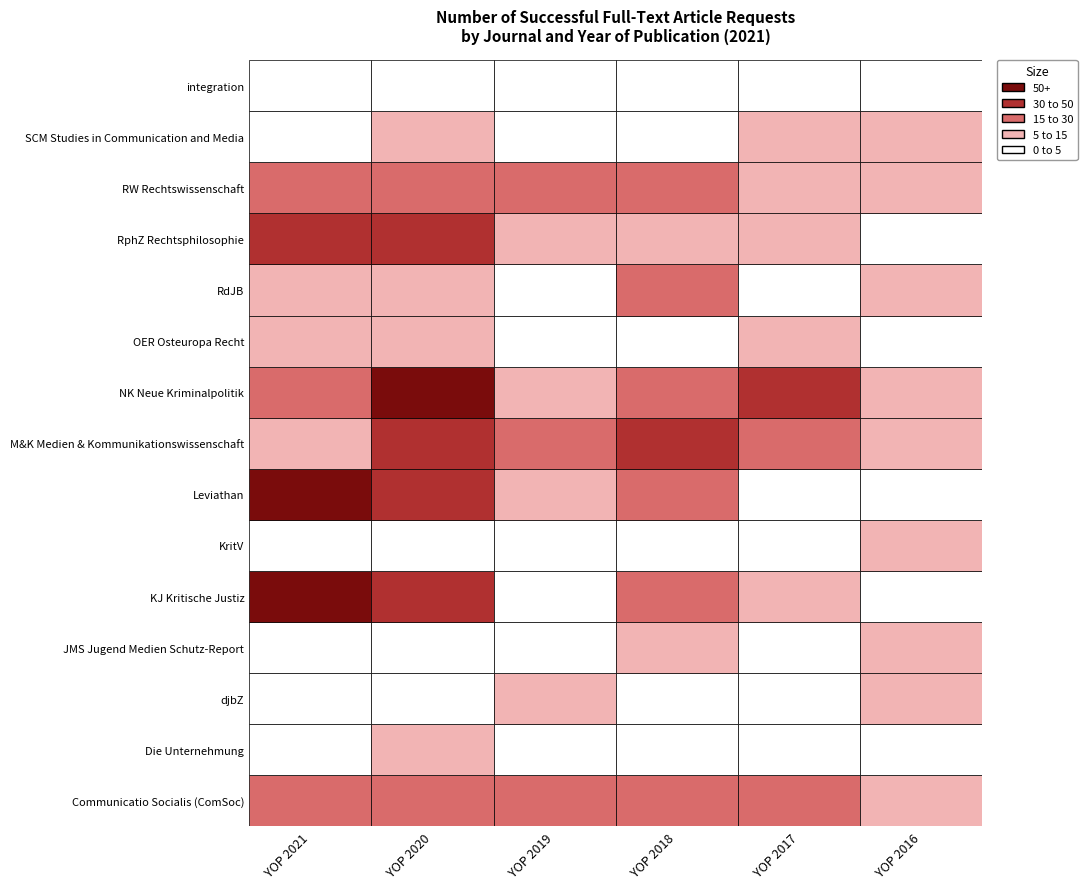

True or false: KJ Kritische Justiz has a value of 38 at 1.

True